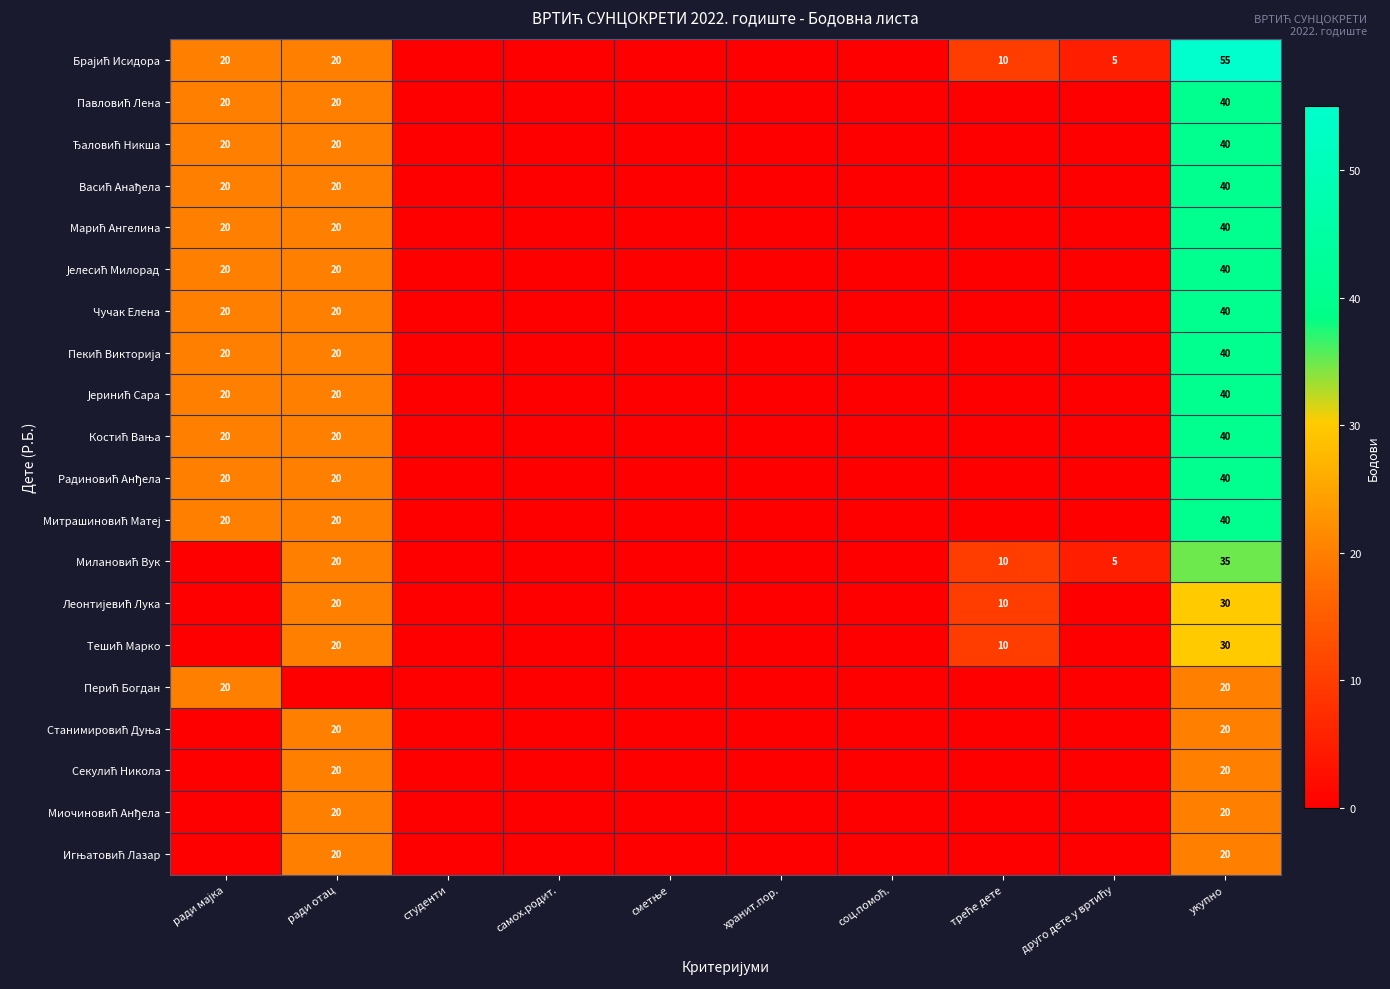

Is the value of Чучак Елена at студенти greater than the value of Секулић Никола at ради отац?

No